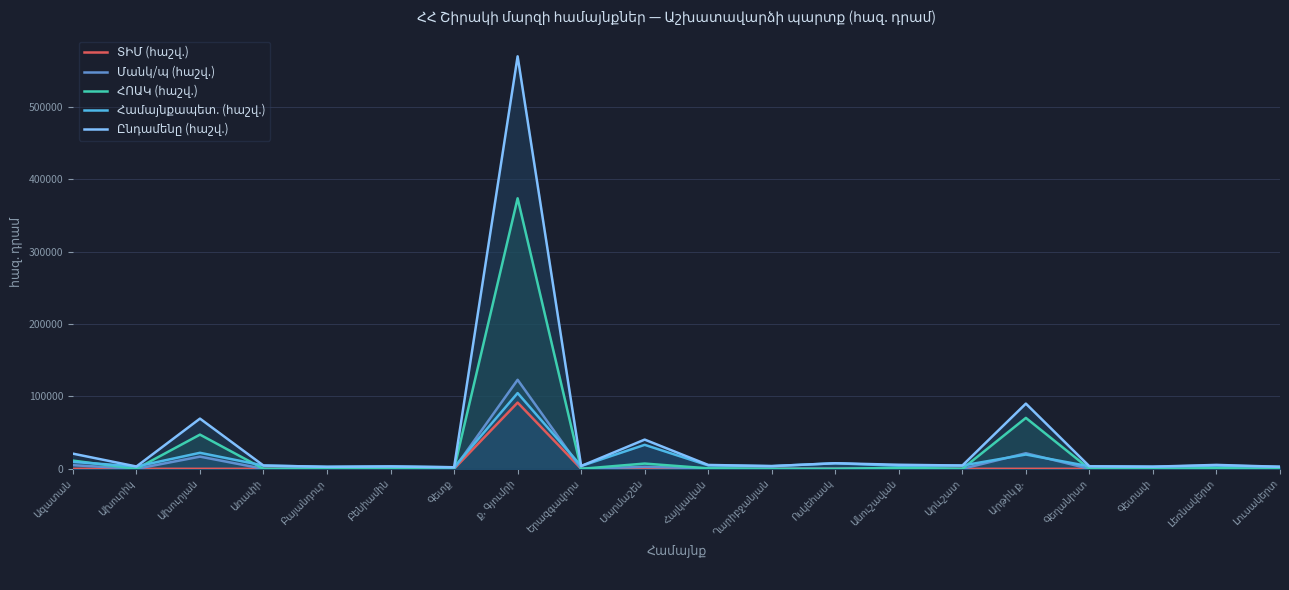

The Համայնքապետ. (հաշվ.) series shows 4684.0 at Հայկավան. True or false?

True